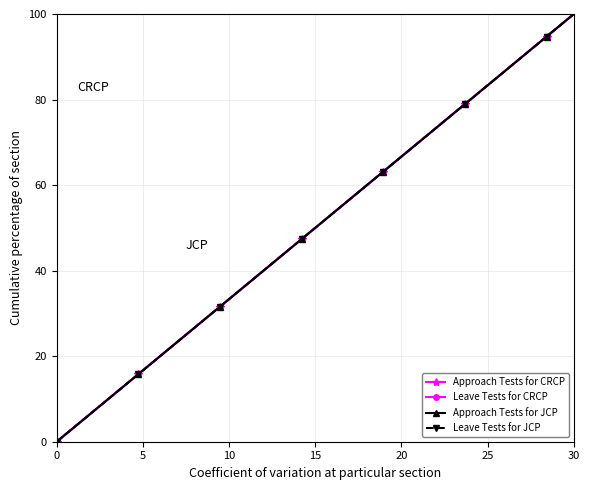

Is this an area chart (filled region under the line)?

No